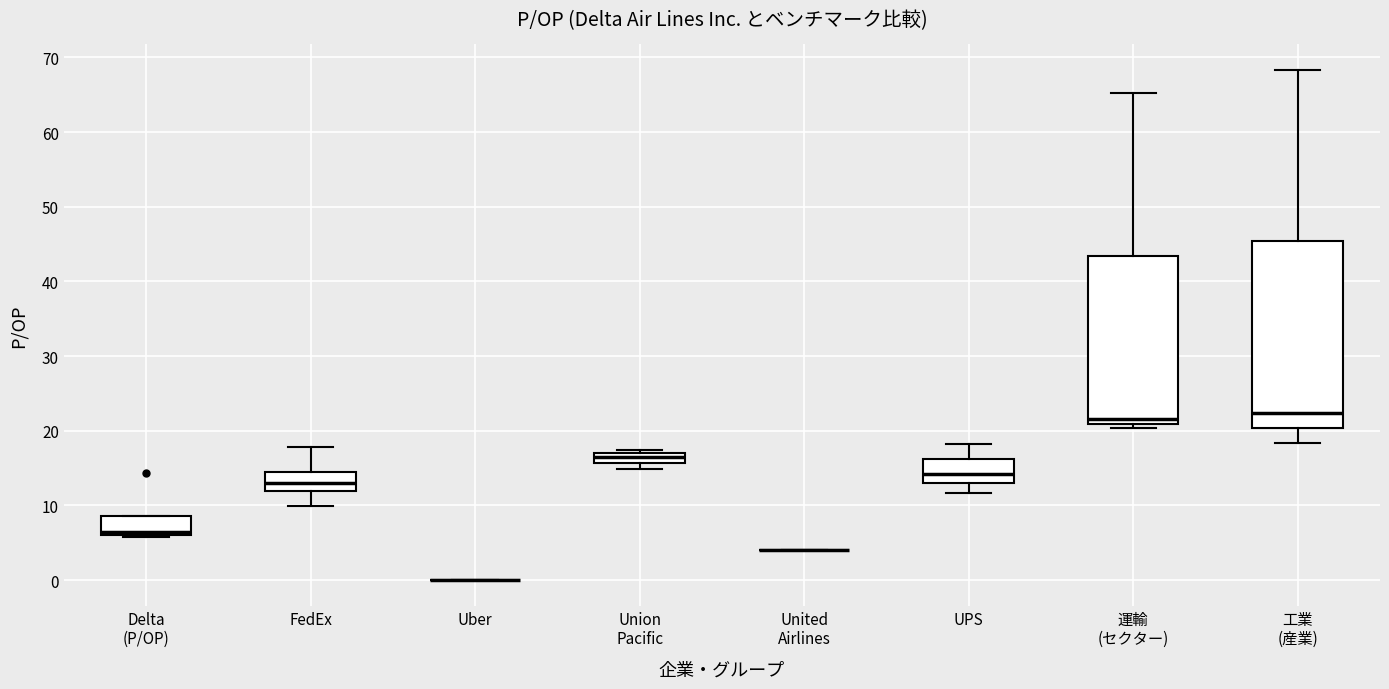

Which box is the tallest, from its lower edge to its upper edge?

工業 (産業)